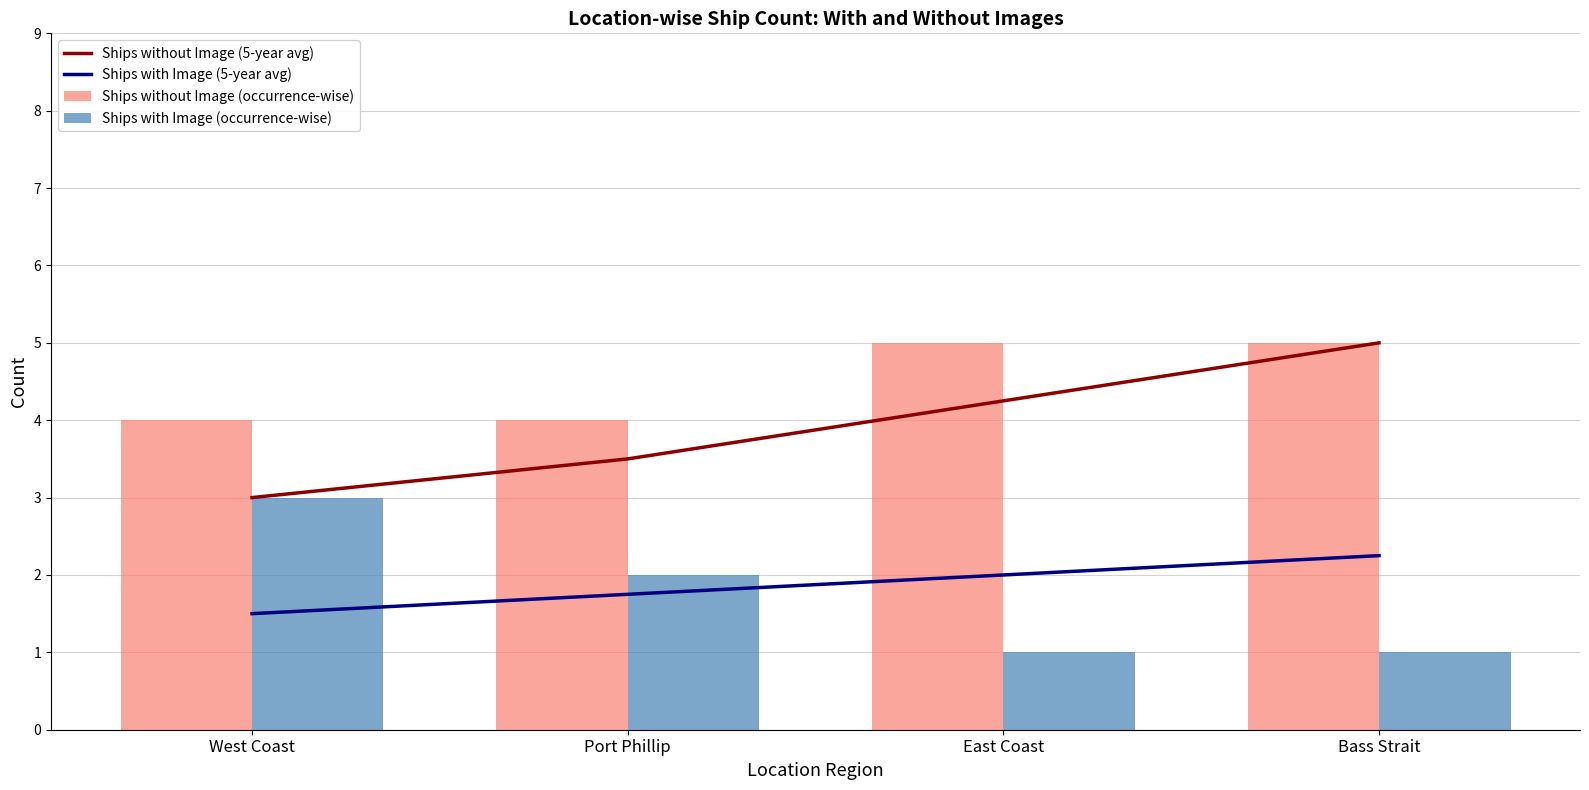

What is the approximate value of Ships with Image (5-year avg) at Bass Strait?

2.2